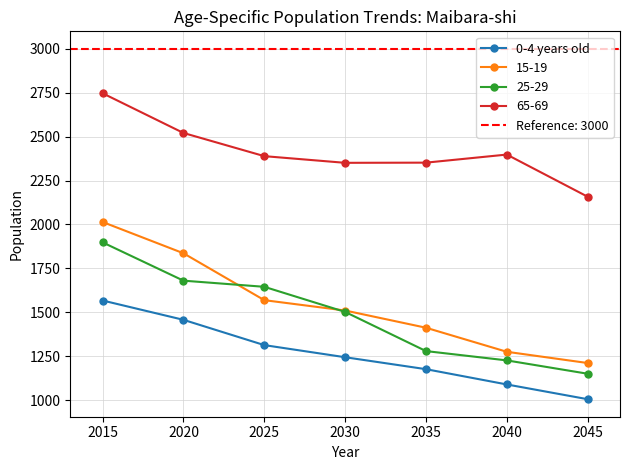

Reading left to right, extract all data points from this chart.

1567	1457	1313	1244	1176	1089	1005